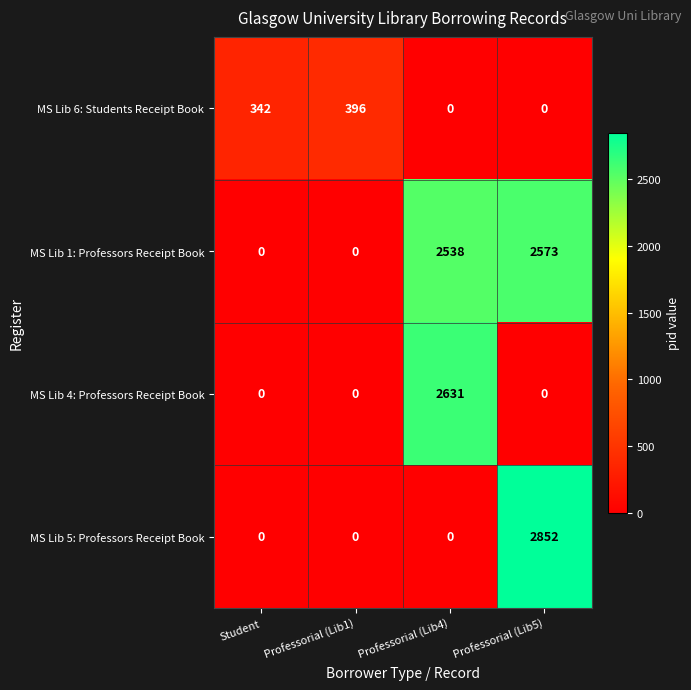

What is the highest value of the MS Lib 6: Students Receipt Book series?

396